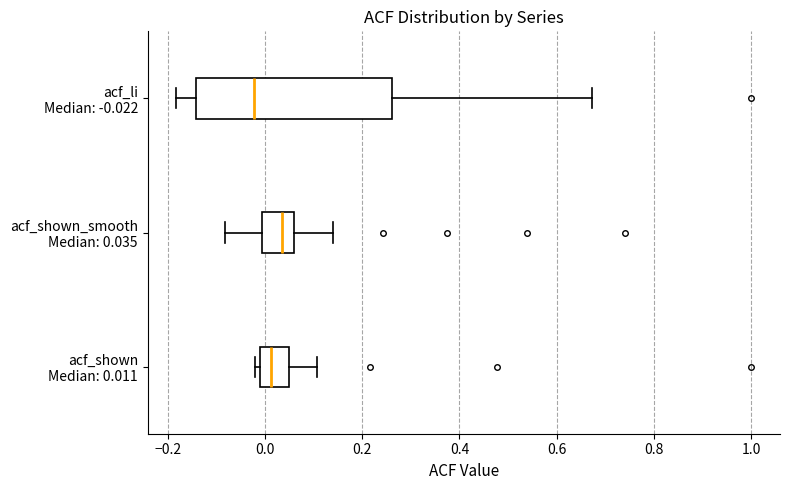

Where does the left whisker of the box for acf_li Median: -0.022 end on the x-axis? The values are not printed on the chart, so give them approximately, as read against the axis.

-0.18